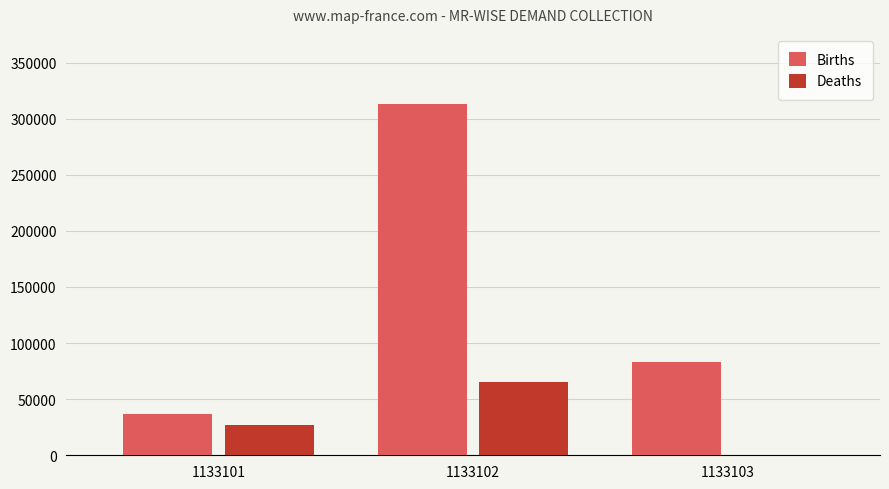

The value of Deaths at 1133102 is 64990.0. True or false?

True